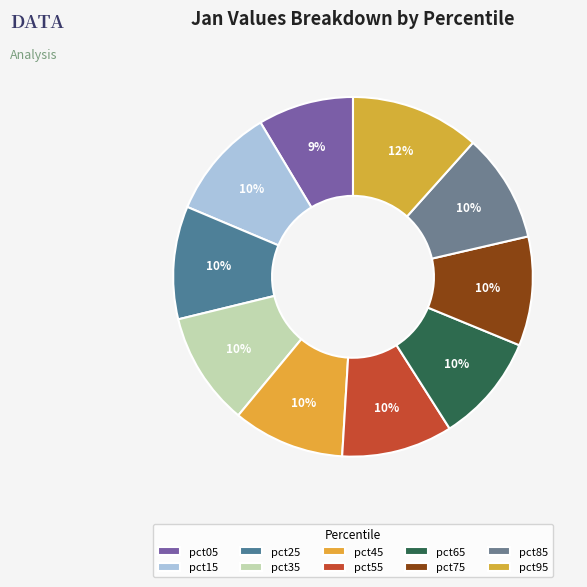

How many segments does this pie chart have?

10